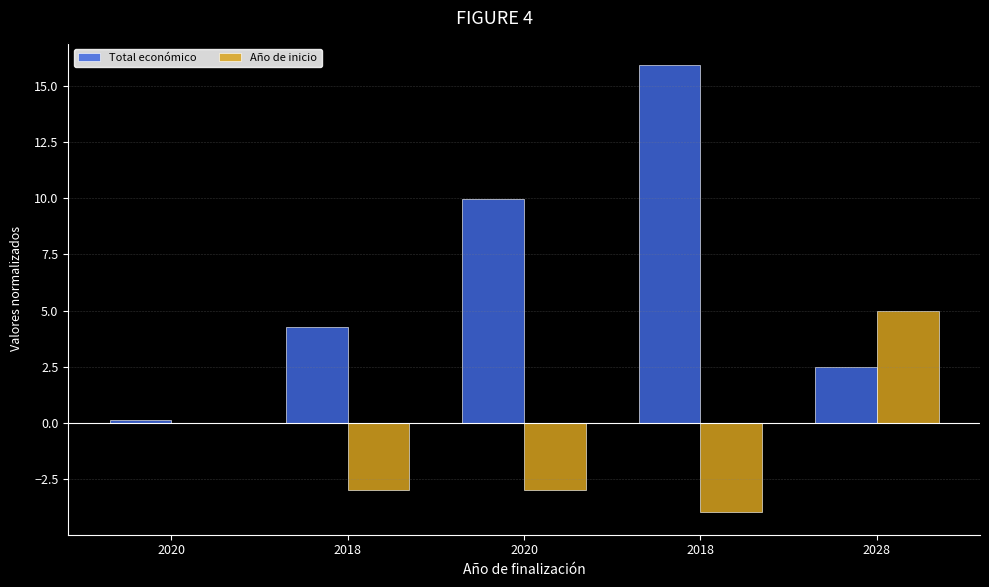

How many groups of bars are there?

5